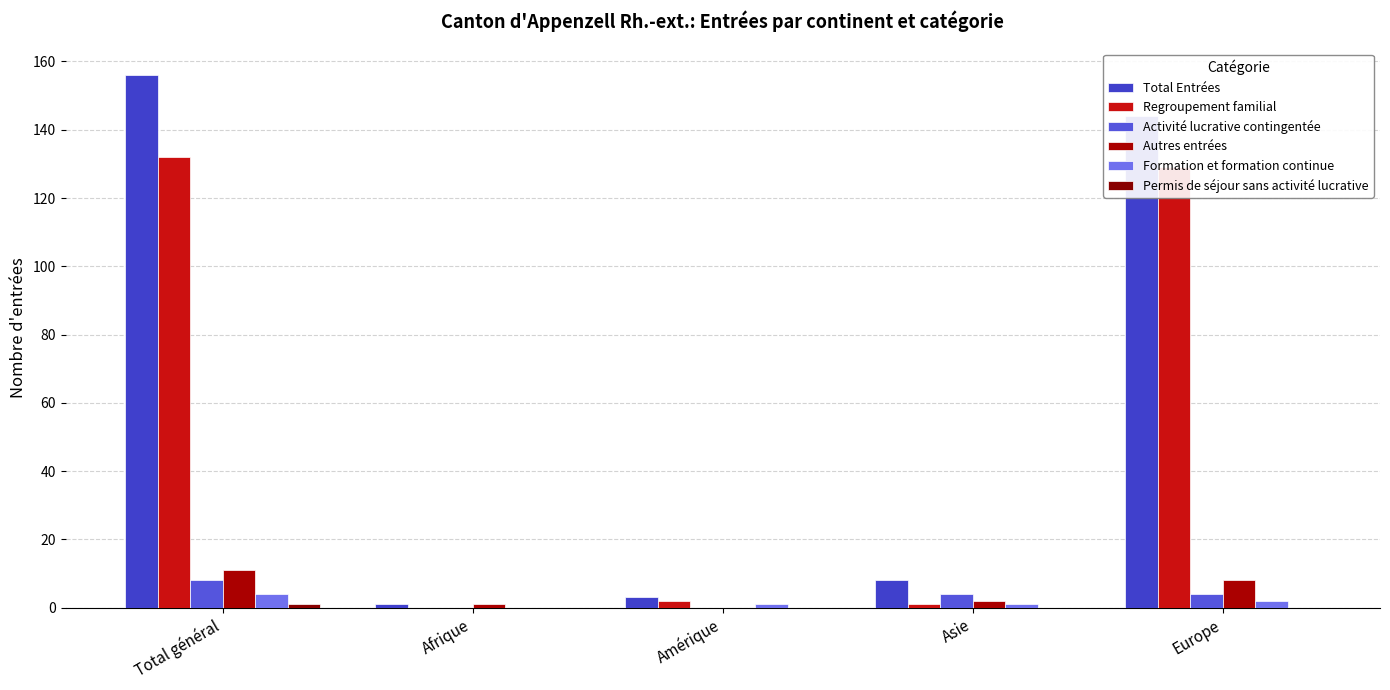

What position from the right is Europe?

1